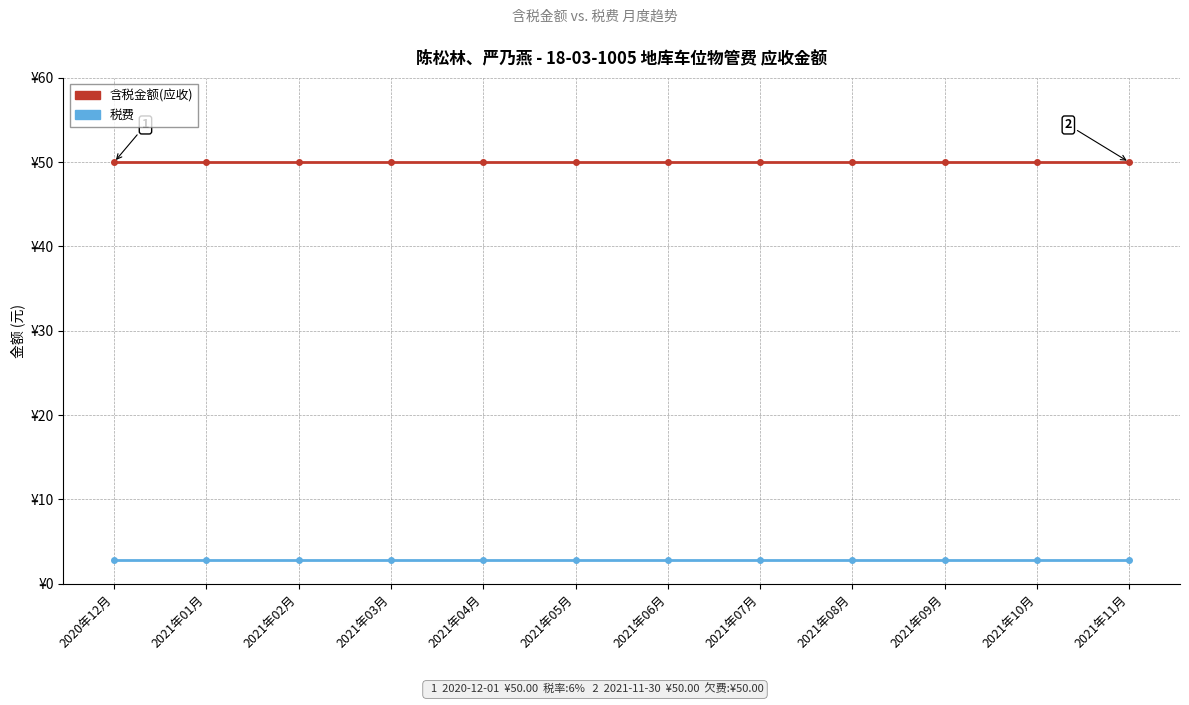

Rank the categories by 税费 value from lowest to highest.

2020年12月, 2021年01月, 2021年02月, 2021年03月, 2021年04月, 2021年05月, 2021年06月, 2021年07月, 2021年08月, 2021年09月, 2021年10月, 2021年11月